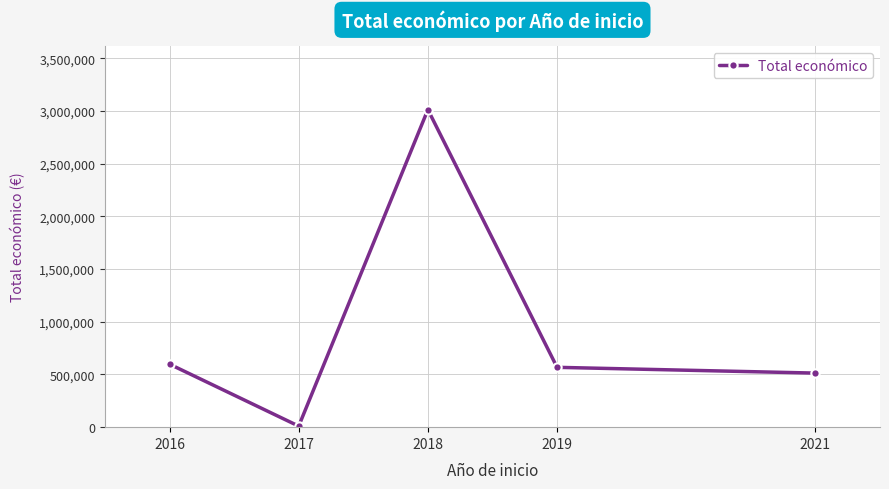

What is the difference between the values at 2017 and 2019?

557975